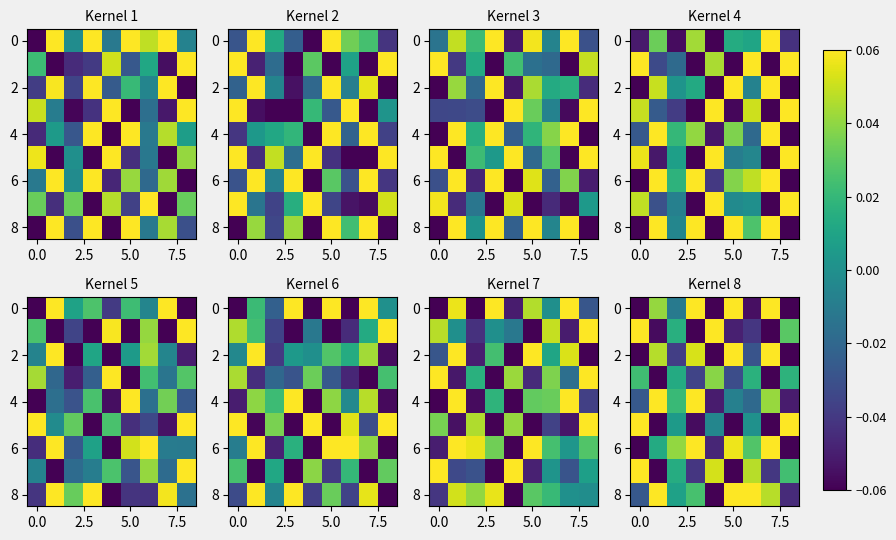

What is the difference between the second highest and minimum values in the 4 series?

0.1